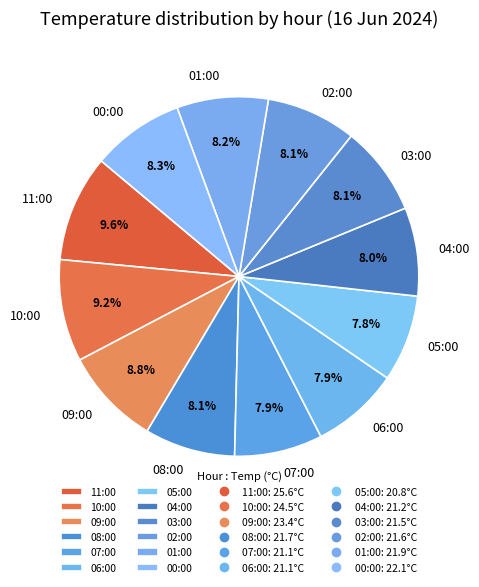

Does 01:00 account for over 50% of the chart?

No